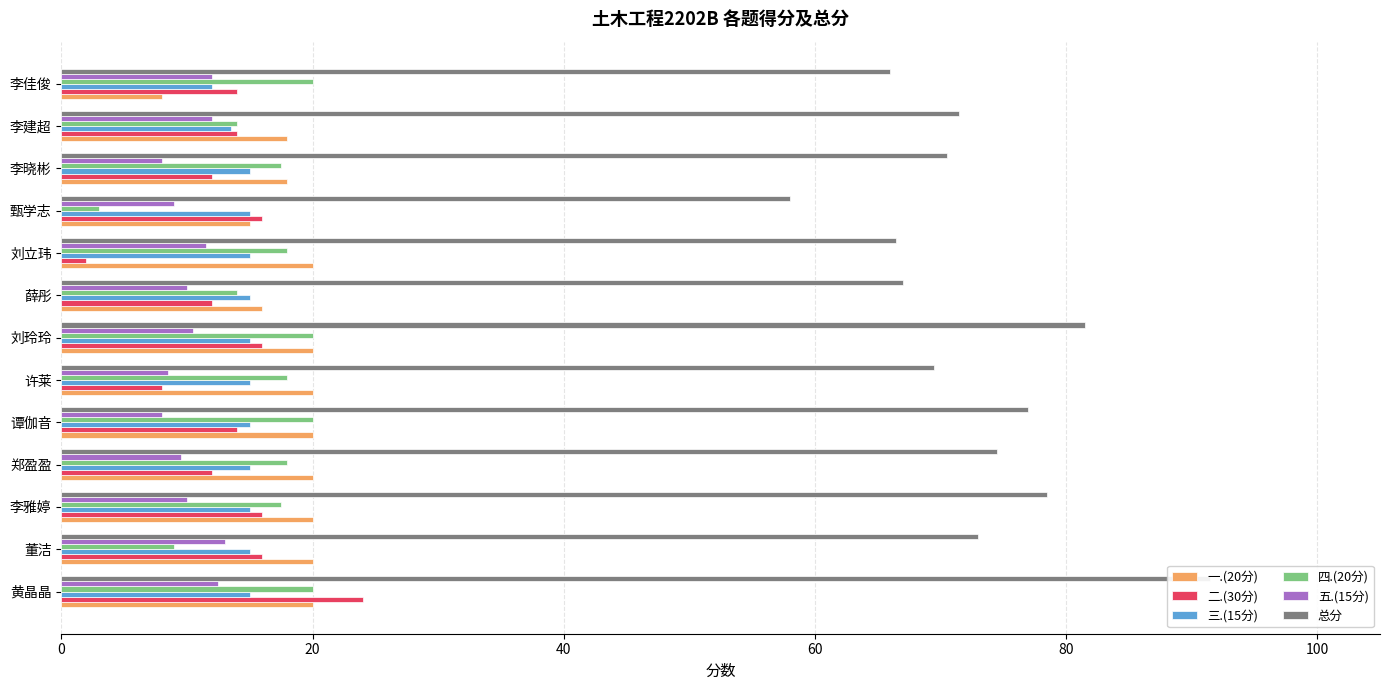

Reading right to left, transcribe all the data shown in this chart.

一.(20分): 8.0	18.0	18.0	15.0	20.0	16.0	20.0	20.0	20.0	20.0	20.0	20.0	20.0
二.(30分): 14.0	14.0	12.0	16.0	2.0	12.0	16.0	8.0	14.0	12.0	16.0	16.0	24.0
三.(15分): 12.0	13.5	15.0	15.0	15.0	15.0	15.0	15.0	15.0	15.0	15.0	15.0	15.0
四.(20分): 20.0	14.0	17.5	3.0	18.0	14.0	20.0	18.0	20.0	18.0	17.5	9.0	20.0
五.(15分): 12.0	12.0	8.0	9.0	11.5	10.0	10.5	8.5	8.0	9.5	10.0	13.0	12.5
总分: 66.0	71.5	70.5	58.0	66.5	67.0	81.5	69.5	77.0	74.5	78.5	73.0	91.5